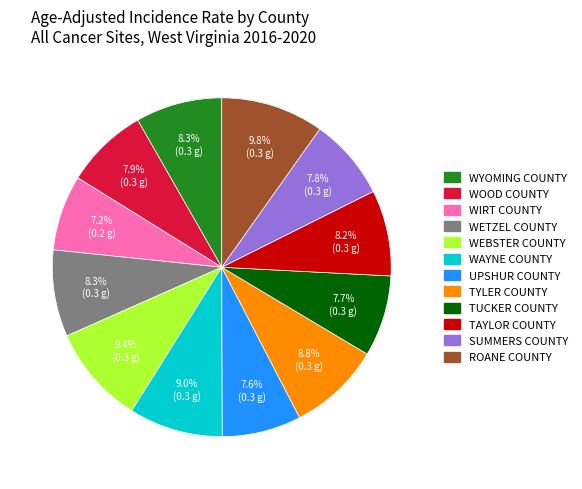

Is there any slice that represents more than half of the pie?

No